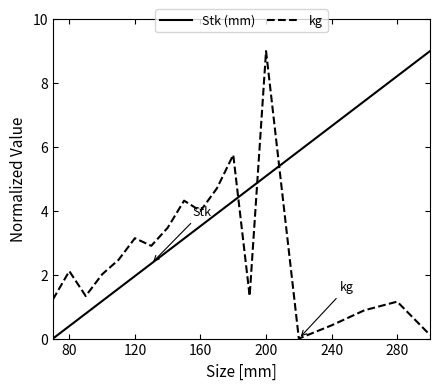

Does the chart have visible grid lines?

No